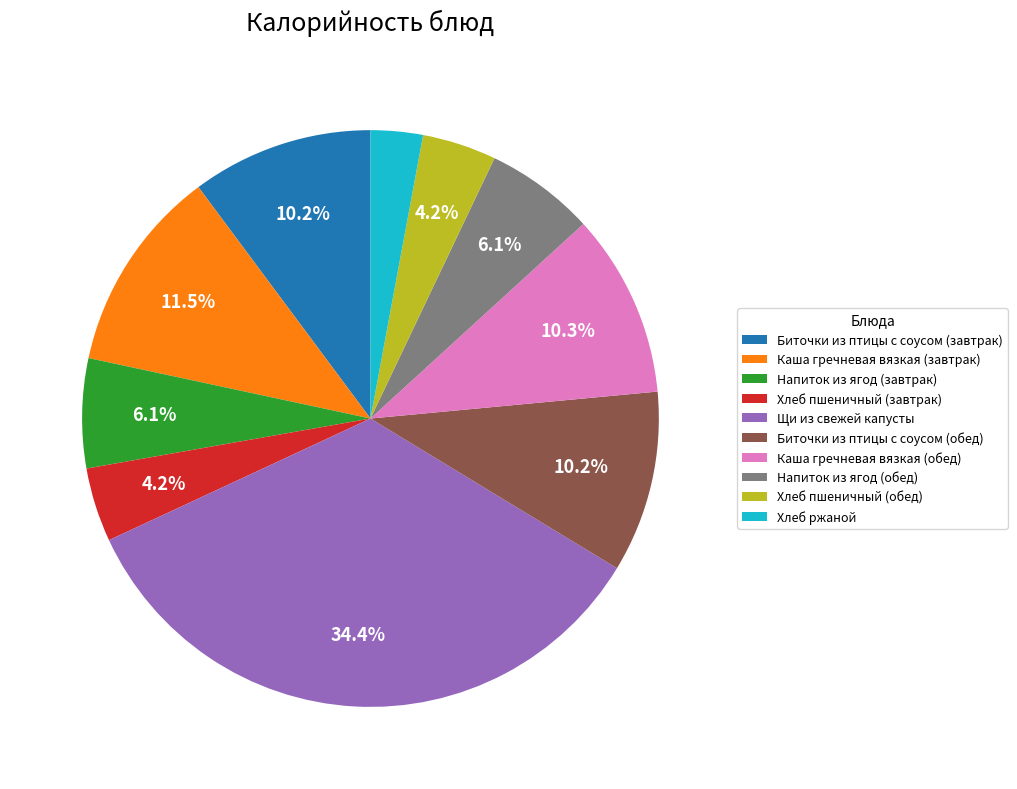

Combined, do Биточки из птицы с соусом (обед) and Каша гречневая вязкая (обед) account for over 50%?

No